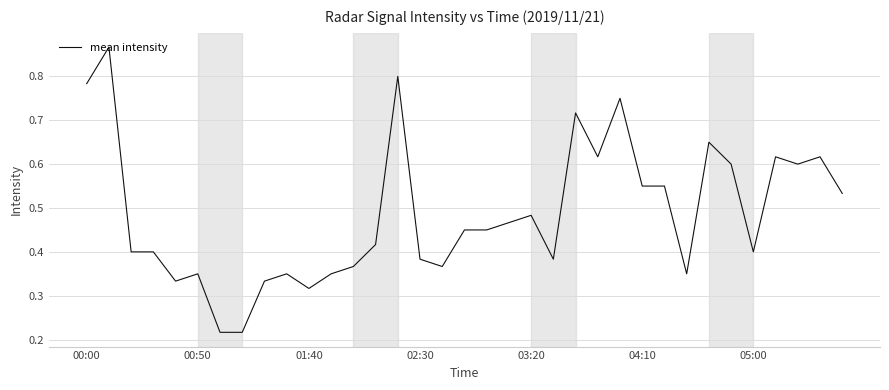

How many points are lower than both their immediate neighbors (excluding endpoints)?

8